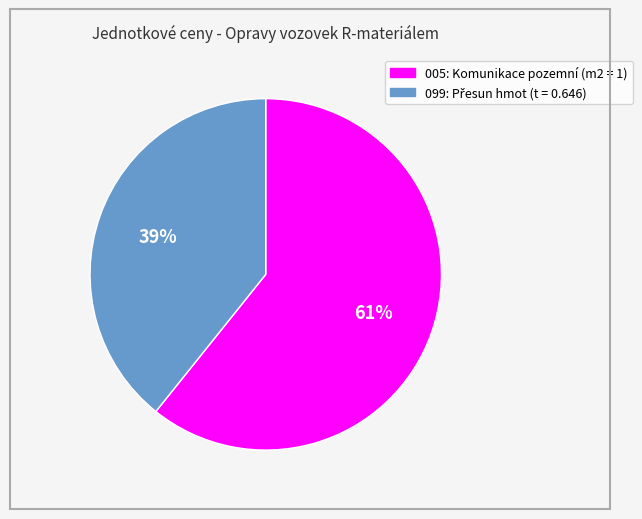

Count the number of slices in the pie.

2